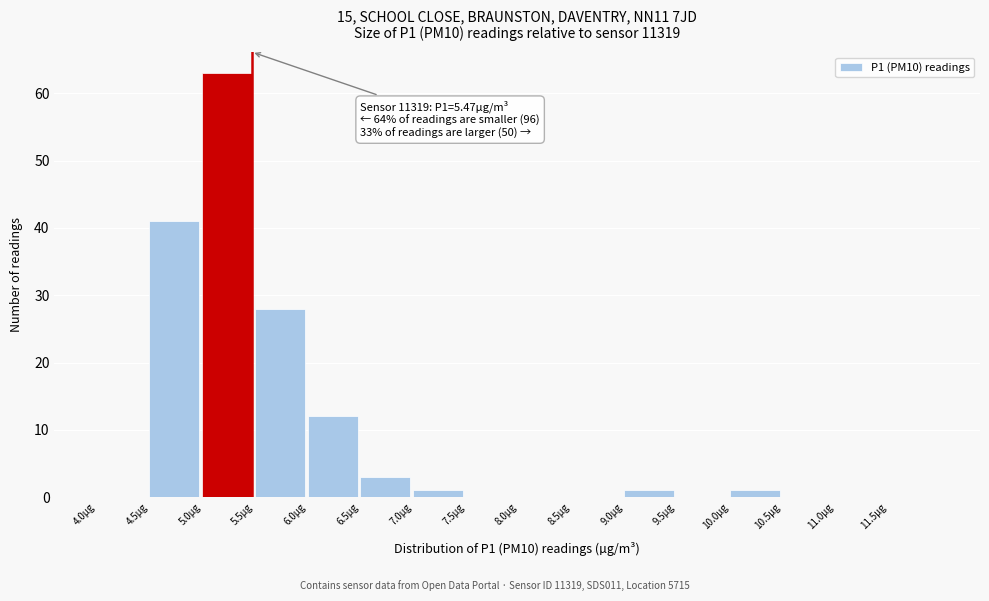

Over which range of the x-axis is the bar tallest?

5.0 to 5.5